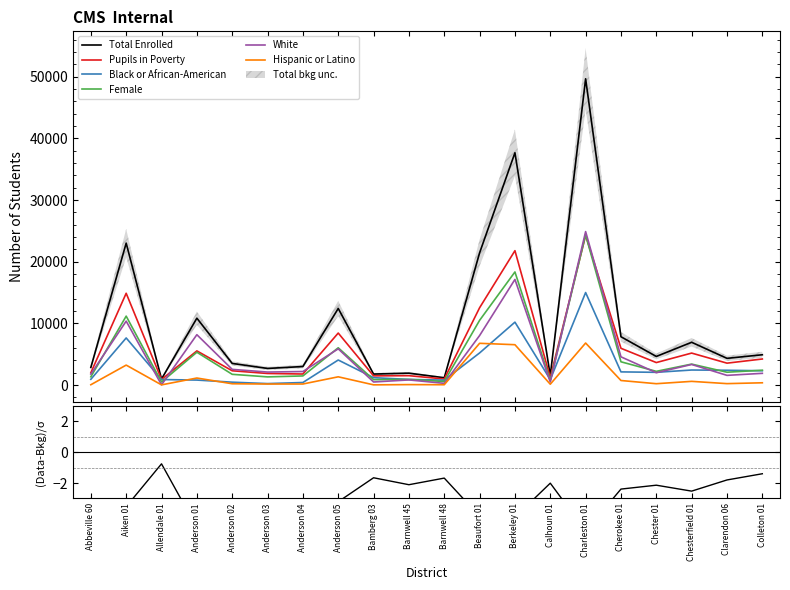

How many interior local valleys does the Pupils in Poverty series have?

7